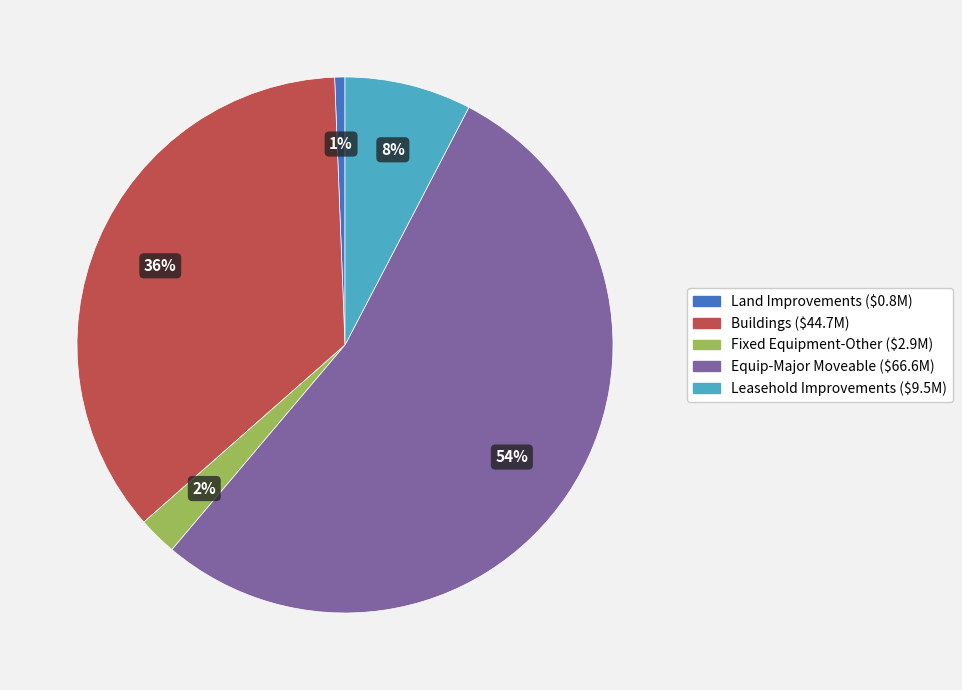

Is it true that Buildings is 44% of the pie?

False